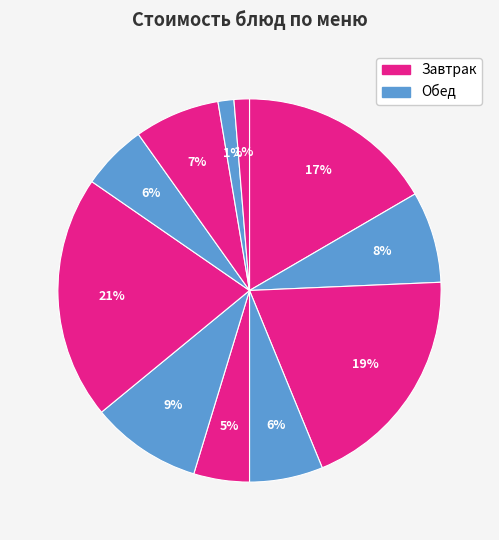

How many segments does this pie chart have?

11